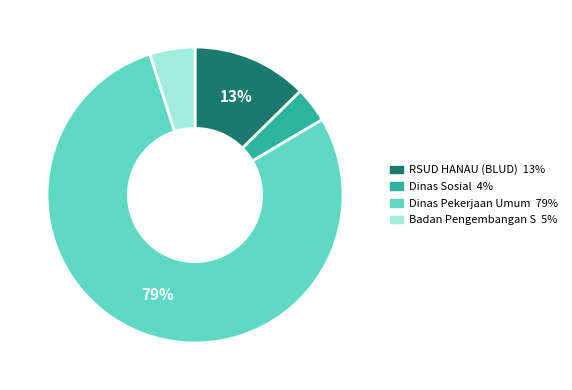

To the nearest percent, what is the average slice percentage?

25%